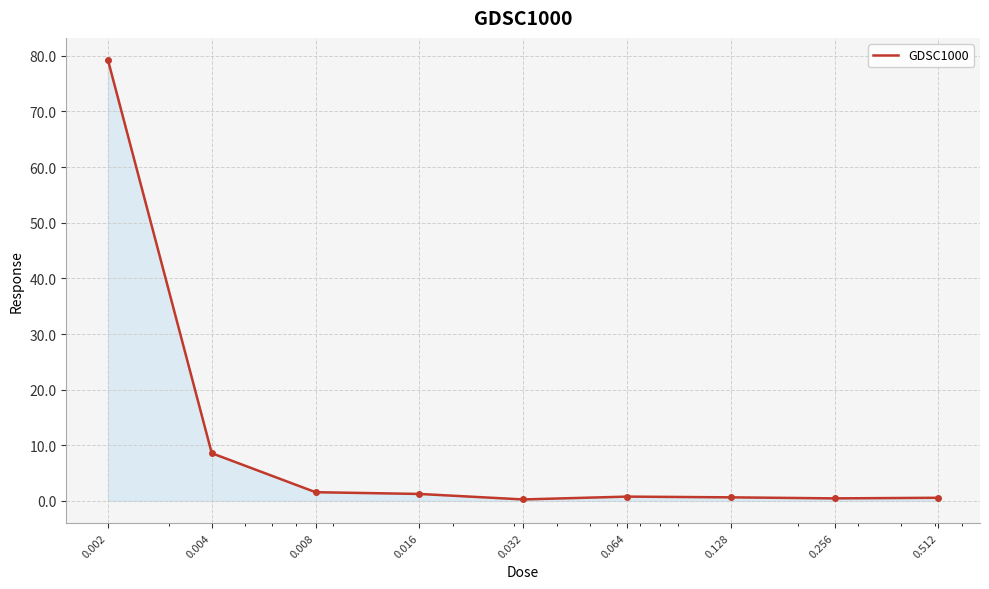

What is the greatest value displayed?

79.3